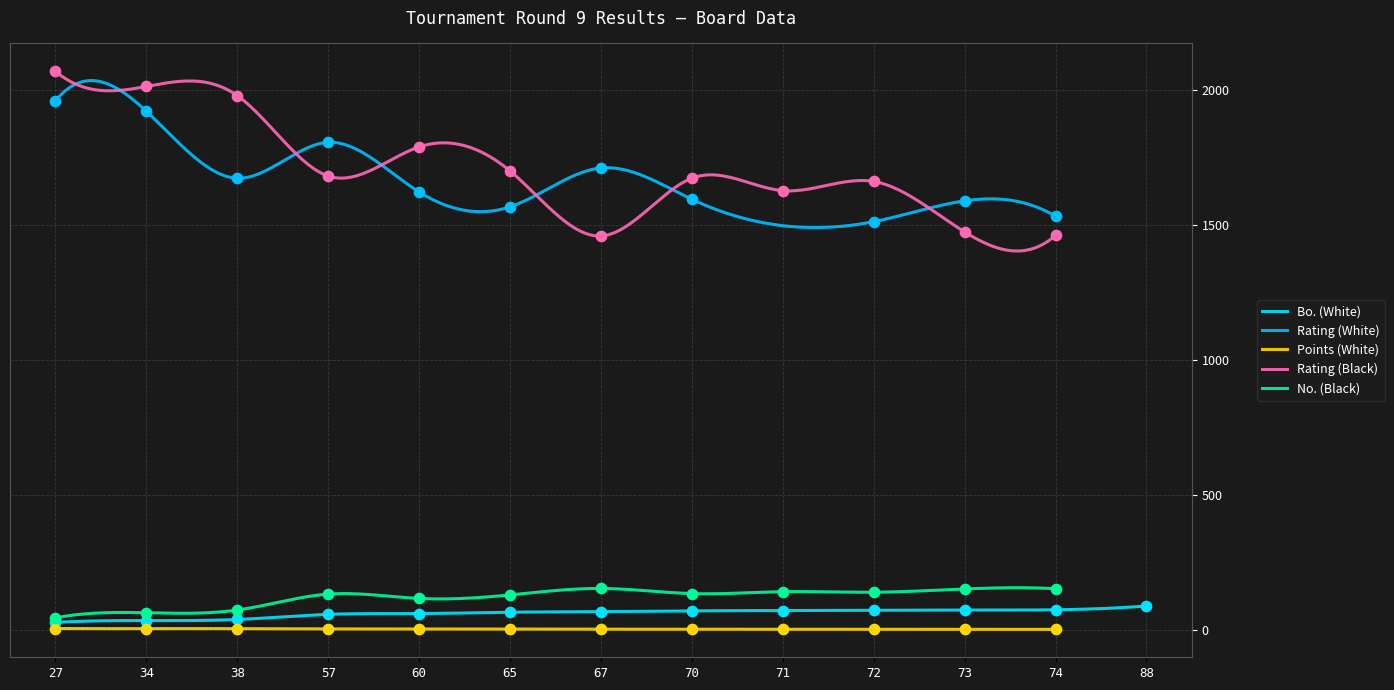

Which series reaches the maximum Y coordinate?

Rating (Black)